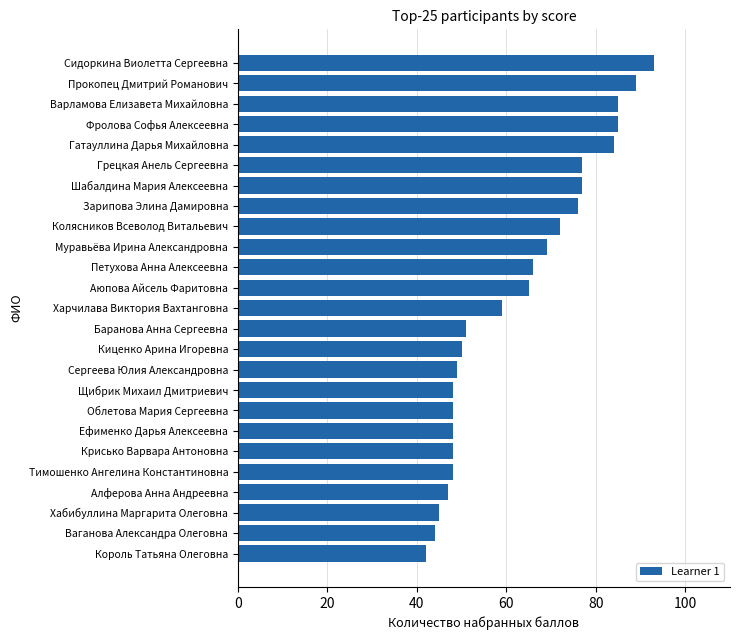

Reading top to bottom, extract all data points from this chart.

93	89	85	85	84	77	77	76	72	69	66	65	59	51	50	49	48	48	48	48	48	47	45	44	42